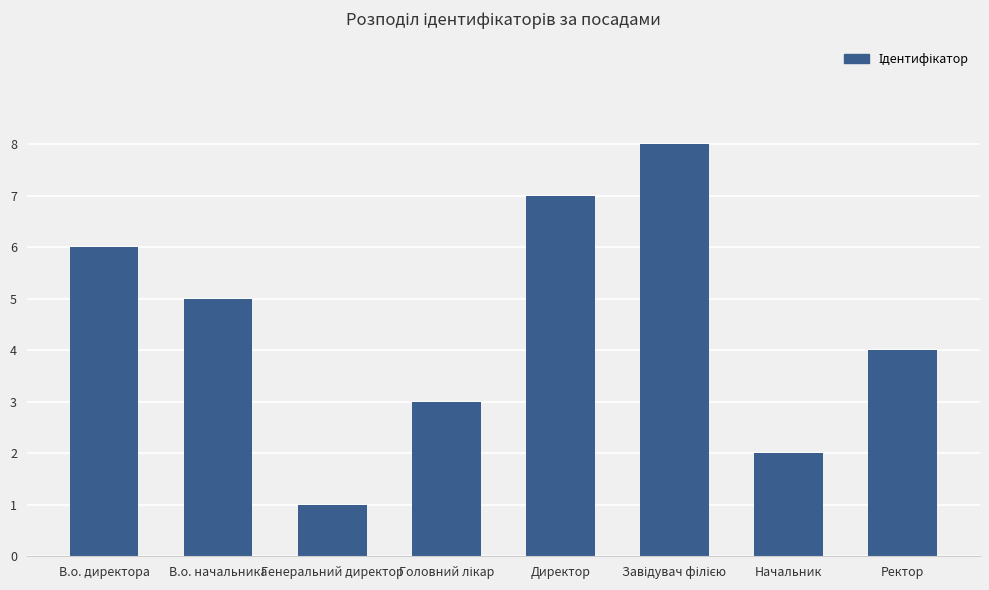

What is the minimum value shown in the chart?

1